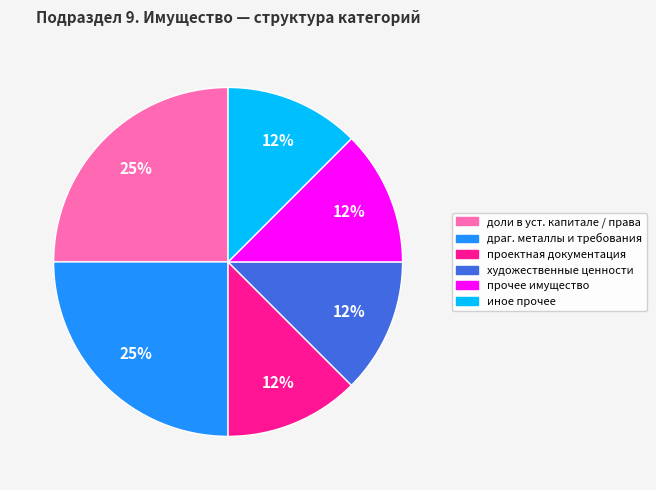

Does any single category account for the majority?

No